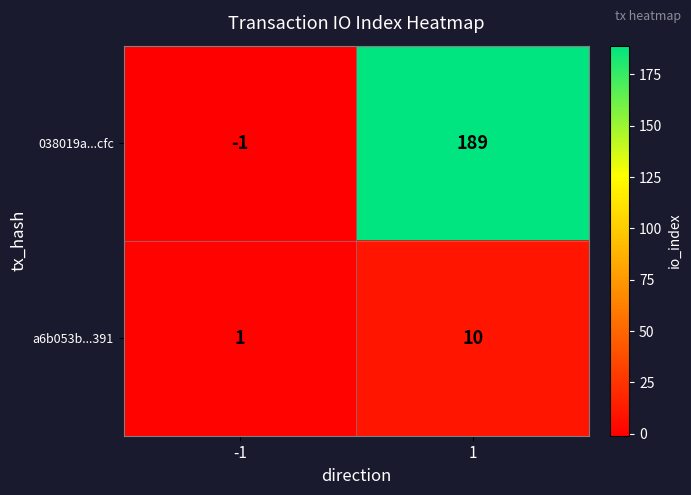

Reading right to left, list all the values displayed in this chart.

038019a...cfc: 1=189	-1=-1
a6b053b...391: 1=10	-1=1